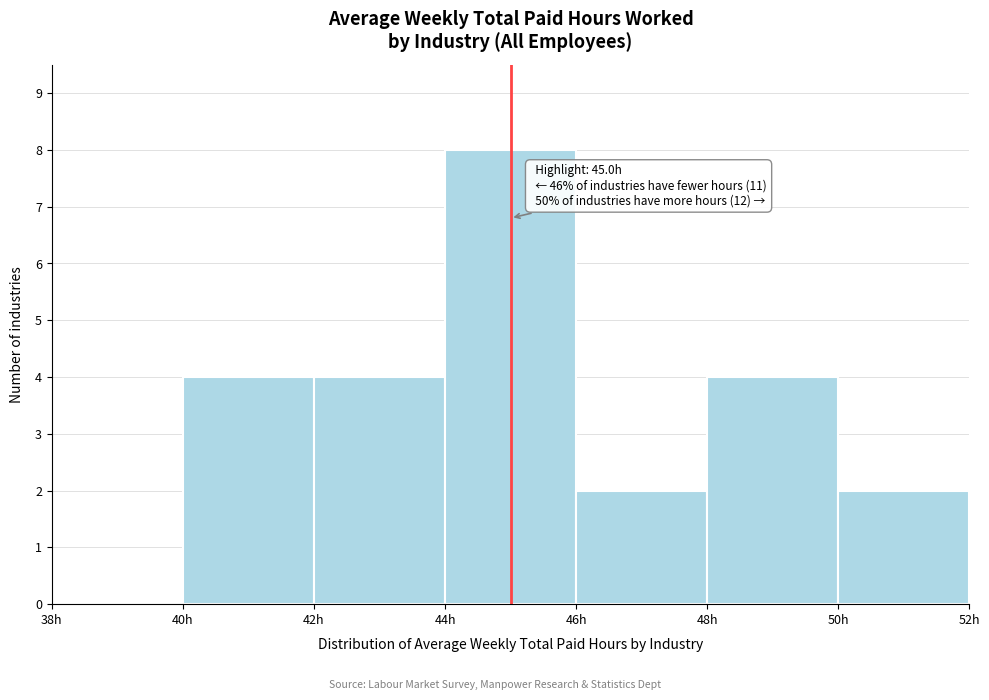

Over which range of the x-axis is the bar tallest?

44 to 46